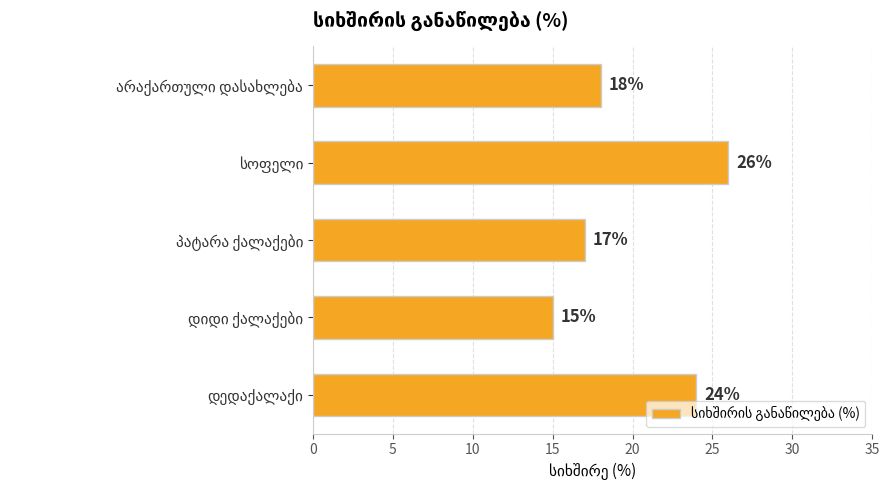

Reading bottom to top, extract all data points from this chart.

24	15	17	26	18